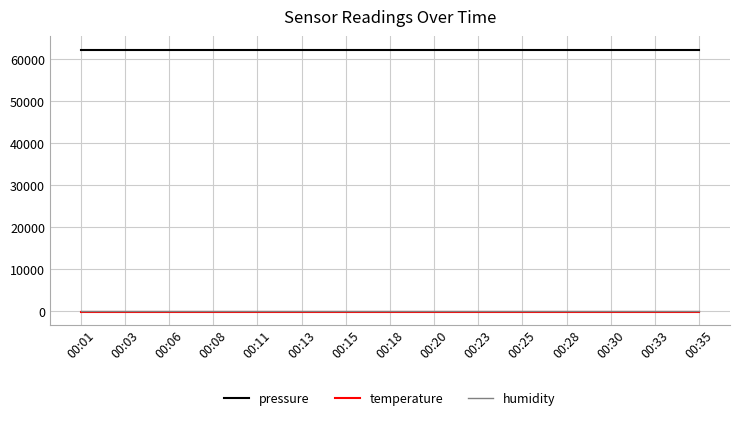

Reading left to right, list all the values displayed in this chart.

pressure: 62300.0	62300.0	62300.0	62300.0	62300.0	62300.0	62300.0	62300.0	62300.0	62300.0	62300.0	62300.0	62300.0	62300.0	62300.0
temperature: -146.9	-146.9	-146.9	-146.9	-146.9	-146.9	-146.9	-146.9	-146.9	-146.9	-146.9	-146.9	-146.9	-146.9	-146.9
humidity: 100.0	100.0	100.0	100.0	100.0	100.0	100.0	100.0	100.0	100.0	100.0	100.0	100.0	100.0	100.0